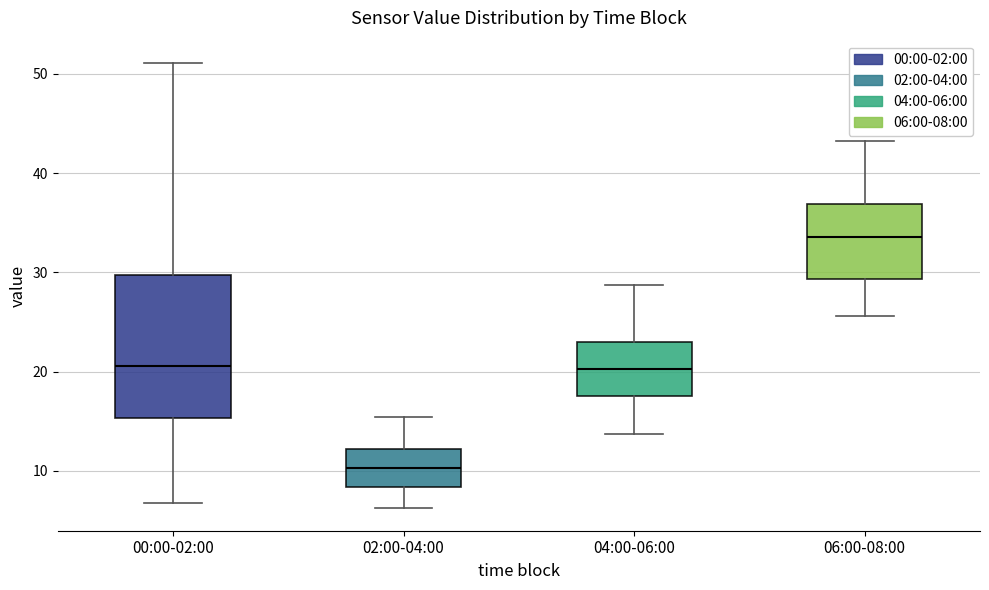

Reading left to right, transcribe this box plot: for each box, give where its median line is, the range the box spans, and where its two whiskers end, as read against the y-axis. The values are not printed on the chart, so give them approximately, as read against the axis.

00:00-02:00: median 21, box 15 to 30, whiskers 7 to 51
02:00-04:00: median 10, box 8 to 12, whiskers 6 to 15
04:00-06:00: median 20, box 18 to 23, whiskers 14 to 29
06:00-08:00: median 34, box 29 to 37, whiskers 26 to 43